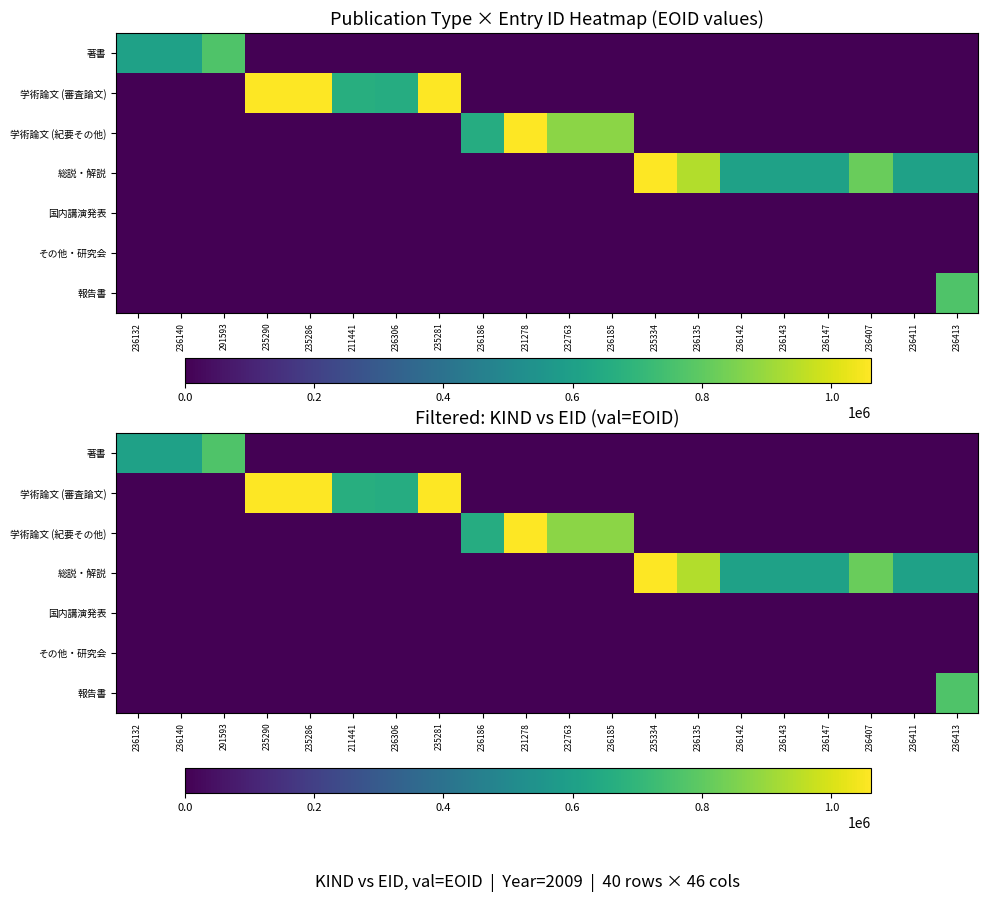

How many values in 学術論文 (審査論文) are above zero?

5